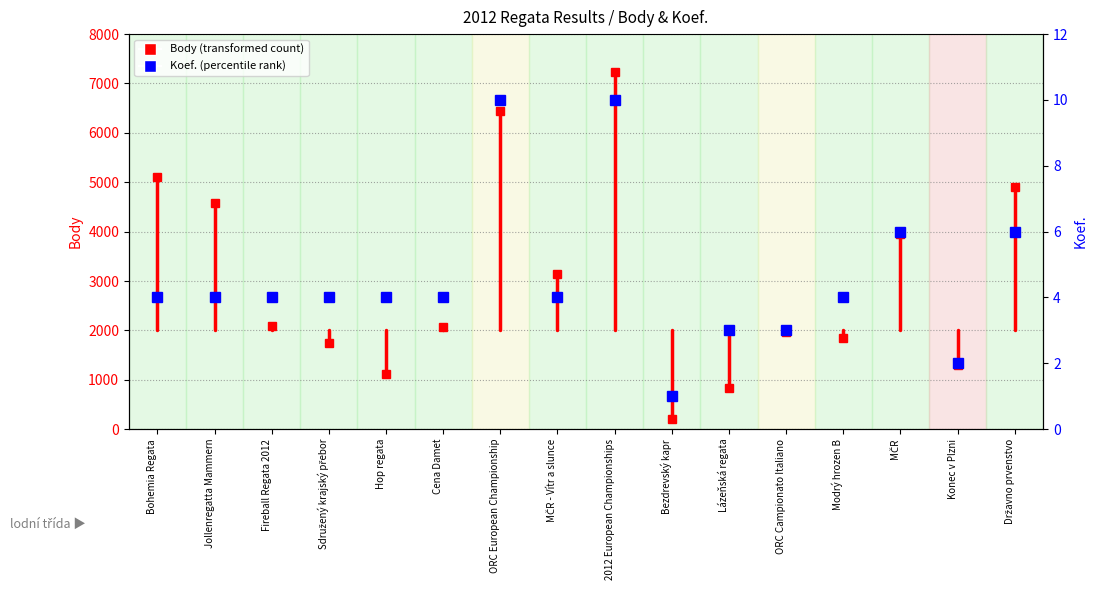

What is the ratio of the value at 2012 European Championships to the value at Bohemia Regata?

2.5